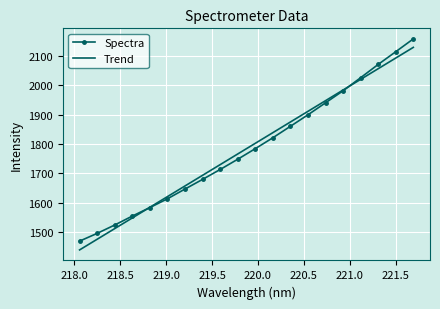

What is the minimum value shown in the chart?

1439.0